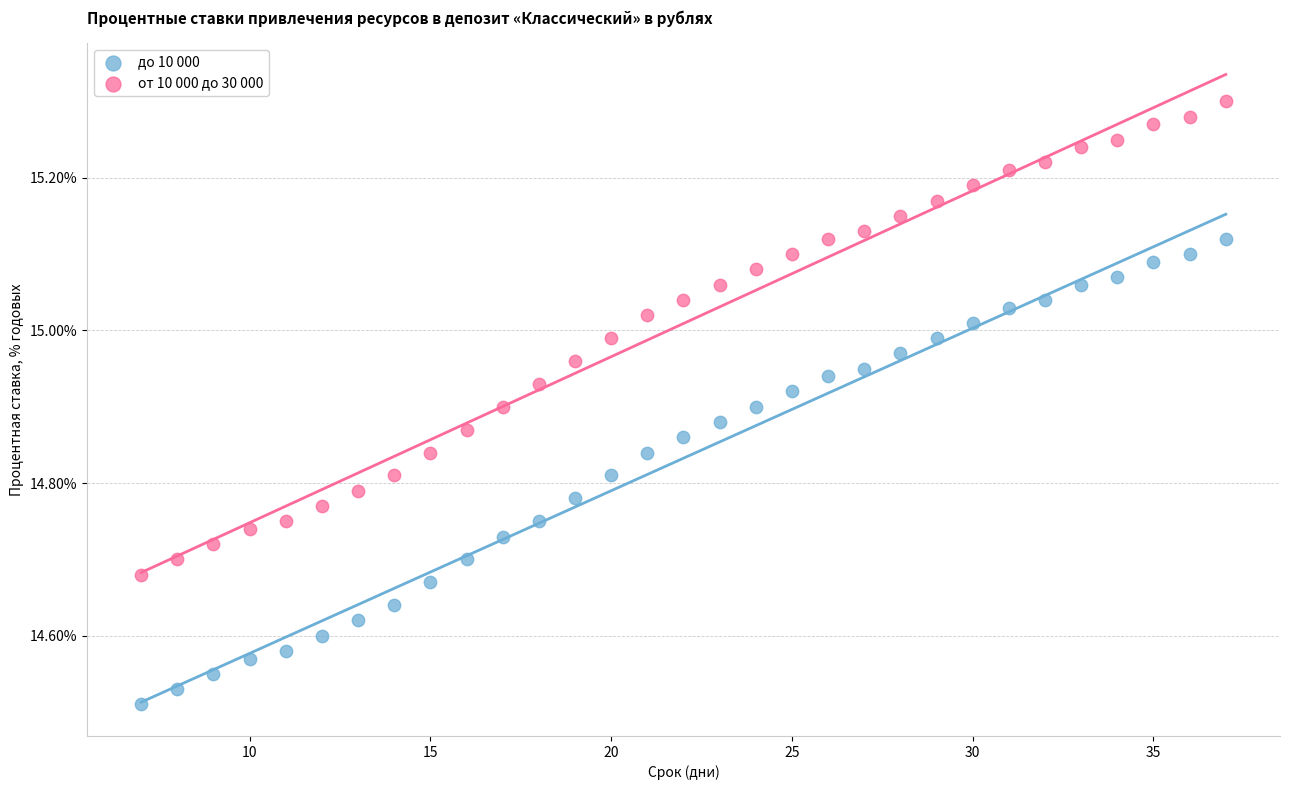

Which series contains the lowest Y value?

до 10 000